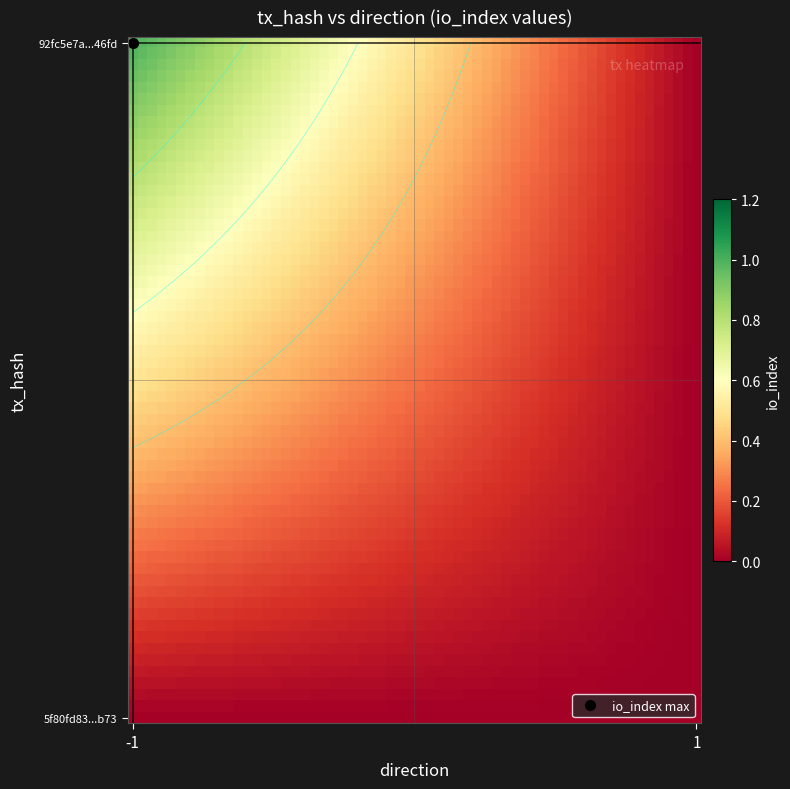

Rank the series at -1 from lowest to highest value.

5f80fd83504a3d451c407939ba657a6c2e96b73, 92fc5e7a976d821511c82b0c15f25ea2d4e46fd